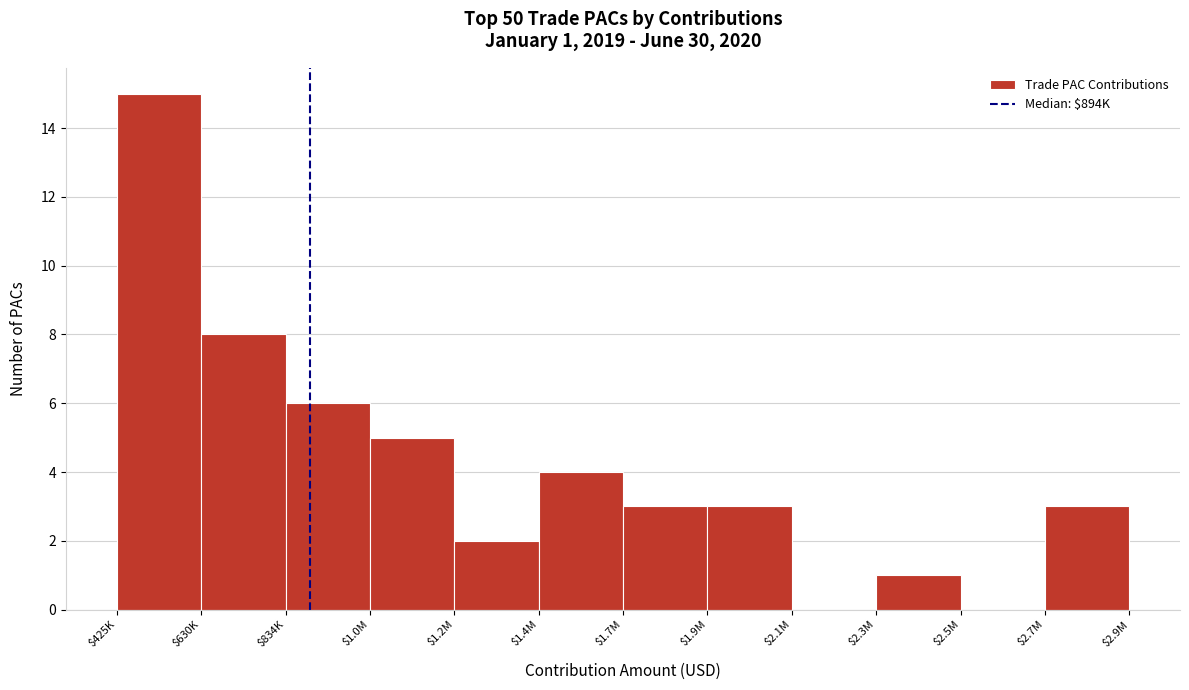

What is the maximum value shown in the chart?

15